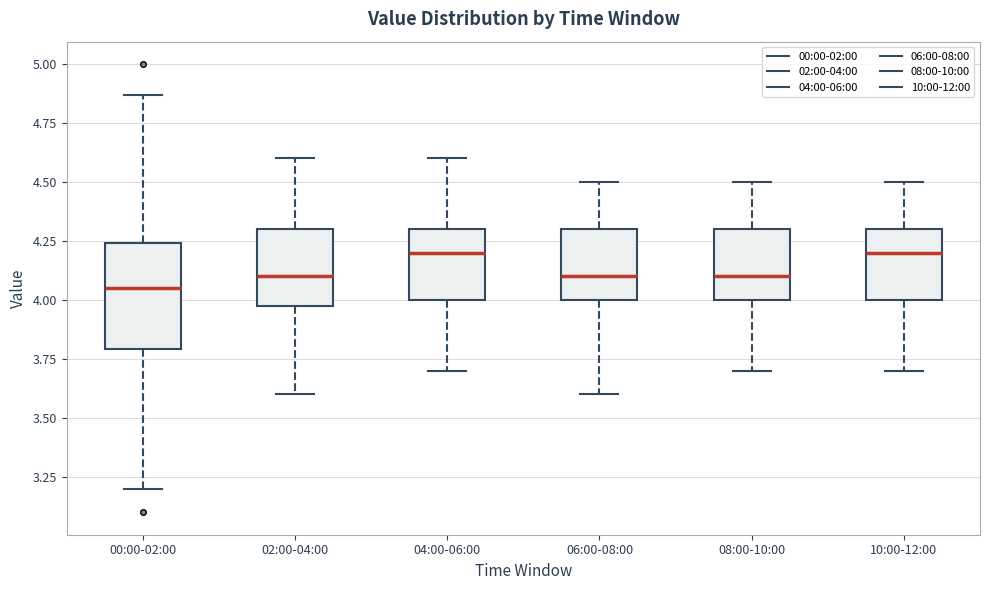

Reading left to right, transcribe this box plot: for each box, give where its median line is, the range the box spans, and where its two whiskers end, as read against the y-axis. The values are not printed on the chart, so give them approximately, as read against the axis.

00:00-02:00: median 4.05, box 3.80 to 4.25, whiskers 3.20 to 4.85
02:00-04:00: median 4.10, box 4.00 to 4.30, whiskers 3.60 to 4.60
04:00-06:00: median 4.20, box 4.00 to 4.30, whiskers 3.70 to 4.60
06:00-08:00: median 4.10, box 4.00 to 4.30, whiskers 3.60 to 4.50
08:00-10:00: median 4.10, box 4.00 to 4.30, whiskers 3.70 to 4.50
10:00-12:00: median 4.20, box 4.00 to 4.30, whiskers 3.70 to 4.50